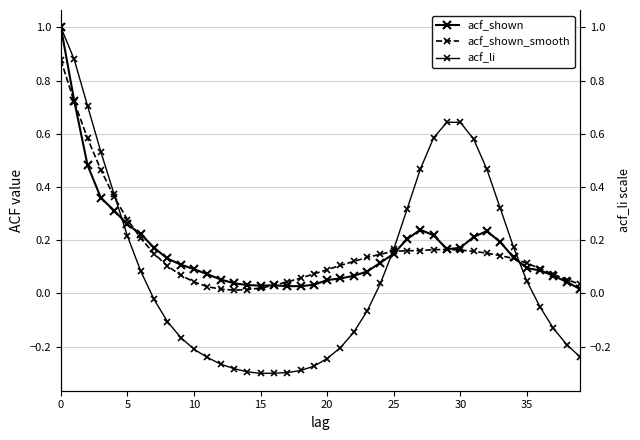

The value of acf_shown_smooth at 30 is 0.1. True or false?

False